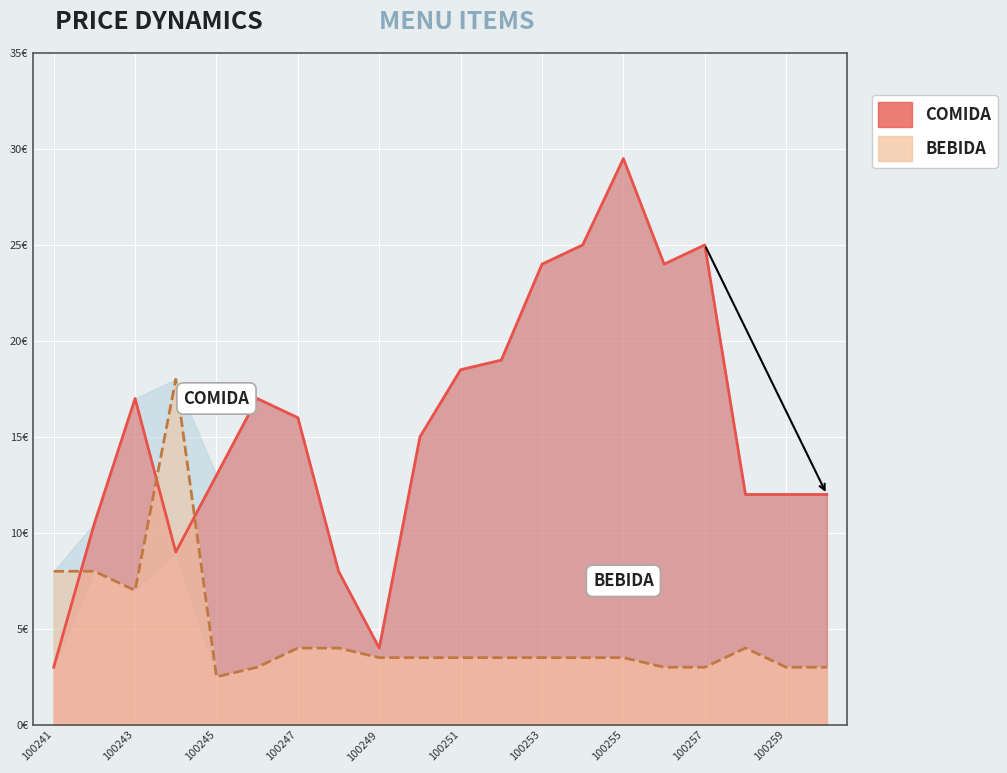

How many interior local valleys does the BEBIDA series have?

2